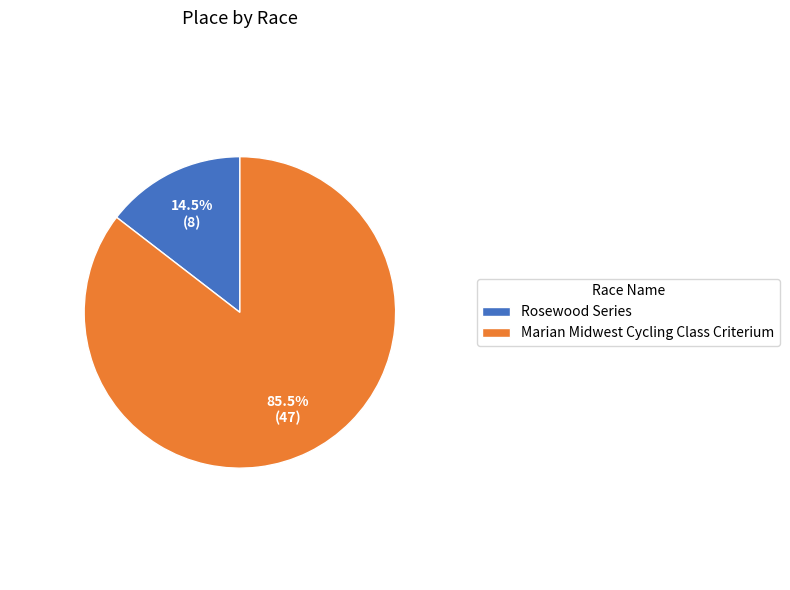

To the nearest percent, what is the difference between the Rosewood Series and Marian Midwest Cycling Class Criterium slice percentages?

71%